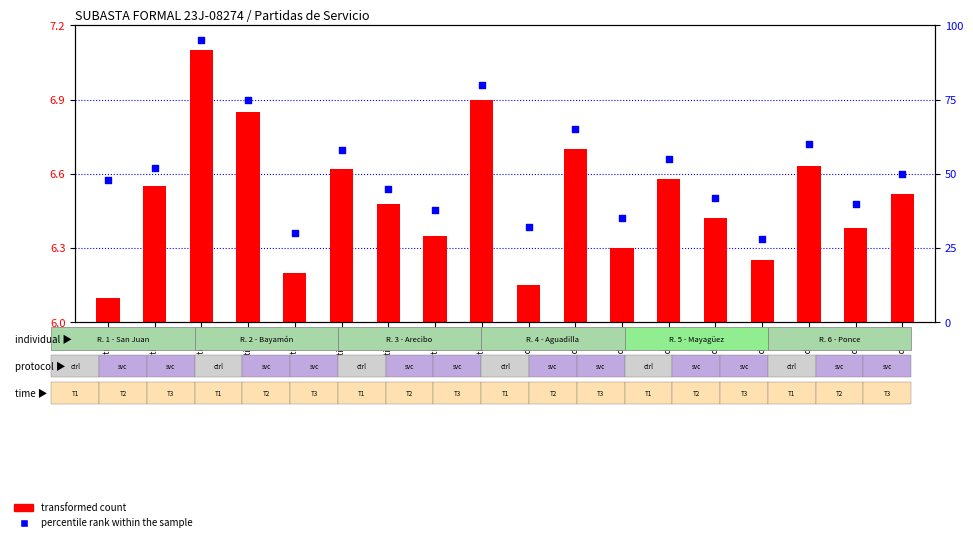

At which category is the sum across all series the highest?

Partida 3